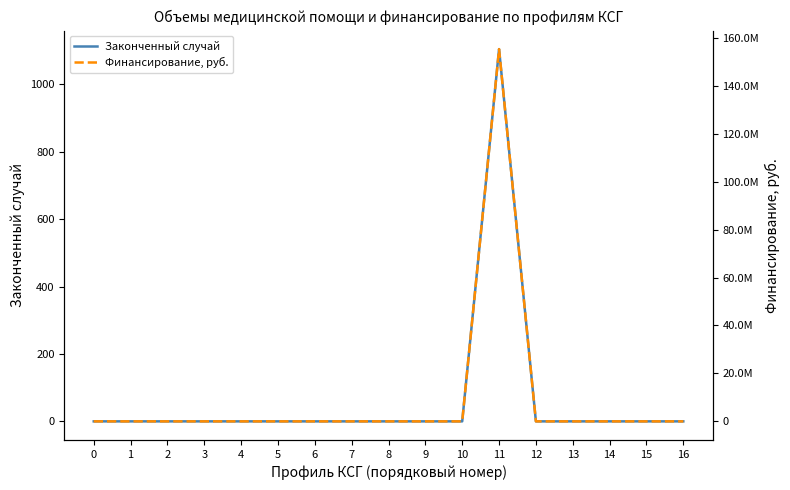

Reading left to right, extract all data points from this chart.

Законченный случай: 0=0	1=0	2=0	3=0	4=0	5=0	6=0	7=0	8=0	9=0	10=0	11=1104	12=0	13=0	14=0	15=0	16=0
Финансирование, руб.: 0=0	1=0	2=0	3=0	4=0	5=0	6=0	7=0	8=0	9=0	10=0	11=155261557	12=0	13=0	14=0	15=0	16=0